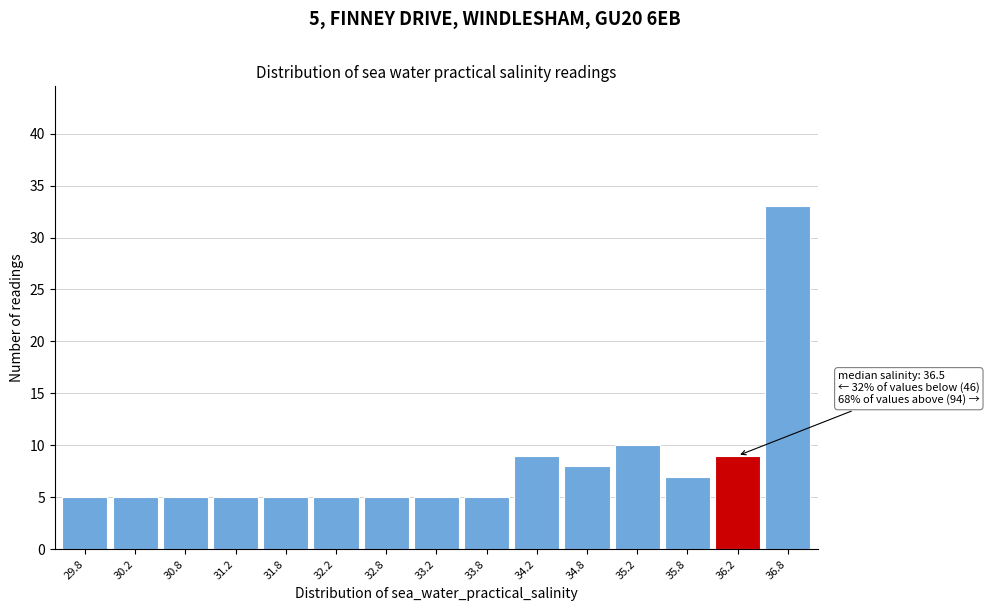

Reading right to left, transcribe all the data shown in this chart.

36.8=33	36.2=9	35.8=7	35.2=10	34.8=8	34.2=9	33.8=5	33.2=5	32.8=5	32.2=5	31.8=5	31.2=5	30.8=5	30.2=5	29.8=5